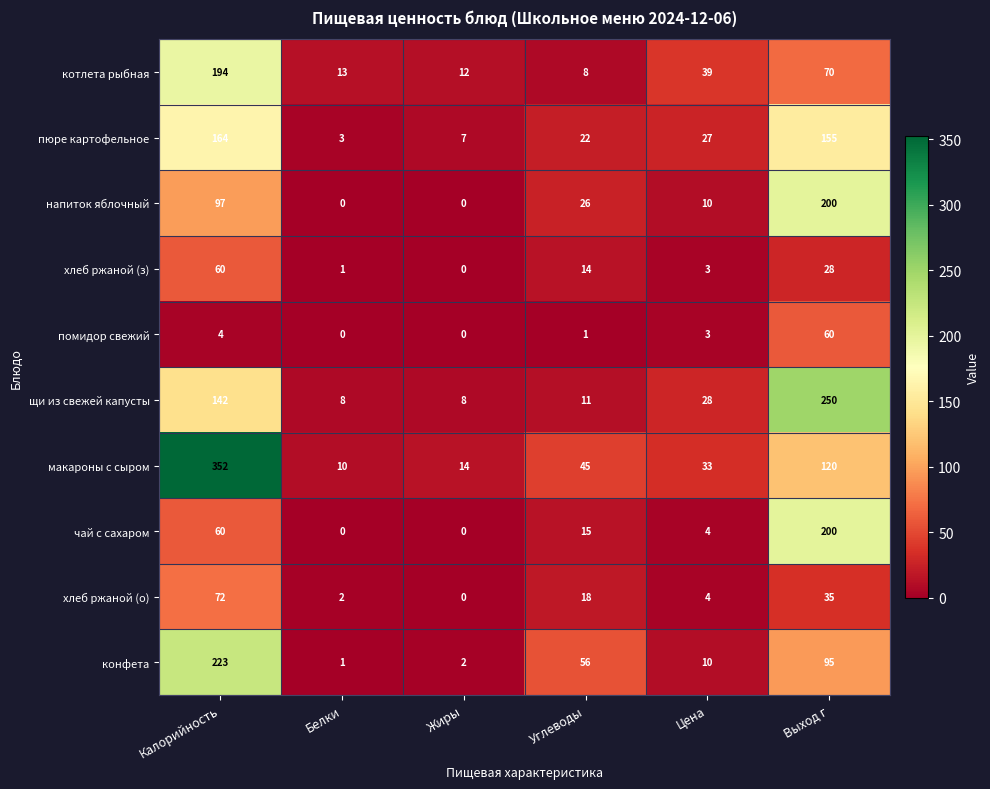

List the labels in order of котлета рыбная value, smallest first.

Углеводы, Жиры, Белки, Цена, Выход г, Калорийность